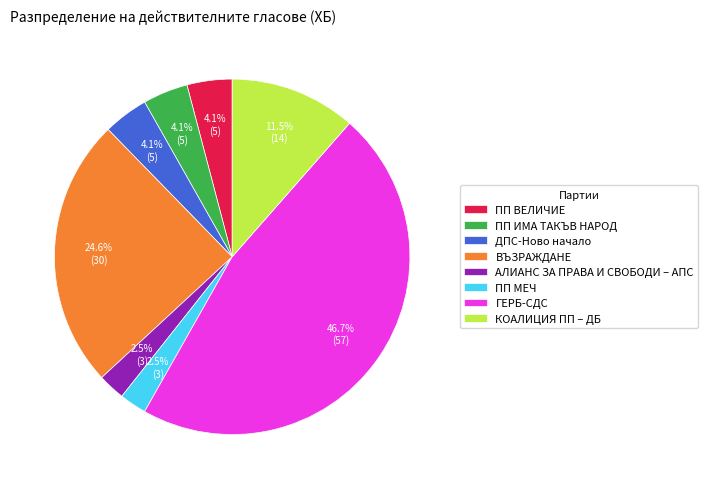

Which slice is the largest?

ГЕРБ-СДС